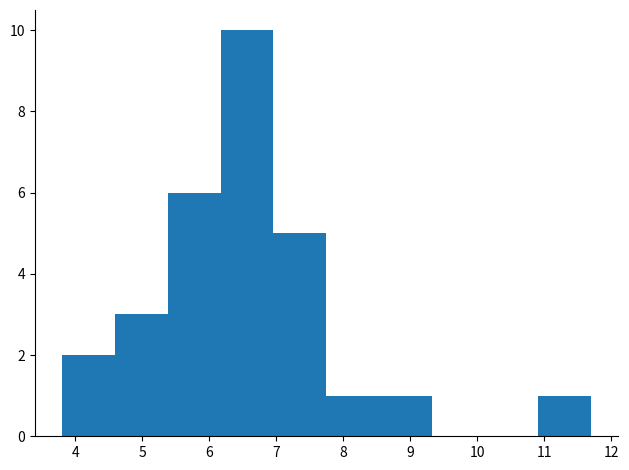

Which range on the x-axis has the tallest bar?

6.17 to 6.96